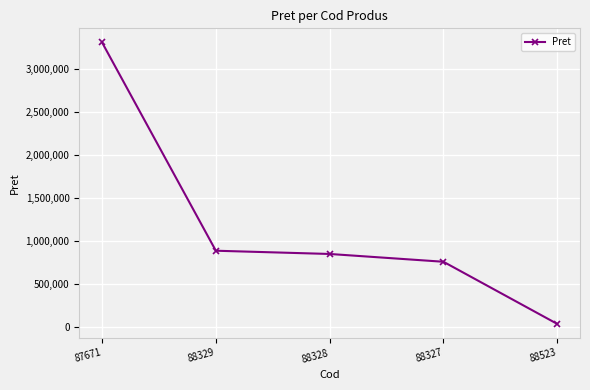

List the labels in order of value, smallest first.

88523, 88327, 88328, 88329, 87671